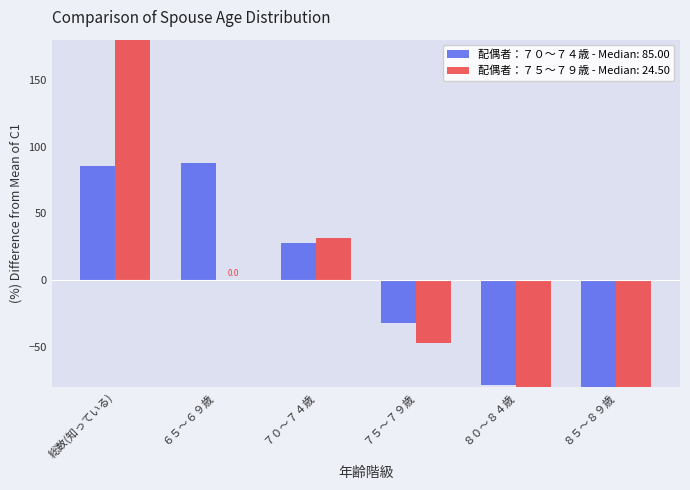

Which has a higher value, ８５～８９歳 or ６５～６９歳?

６５～６９歳